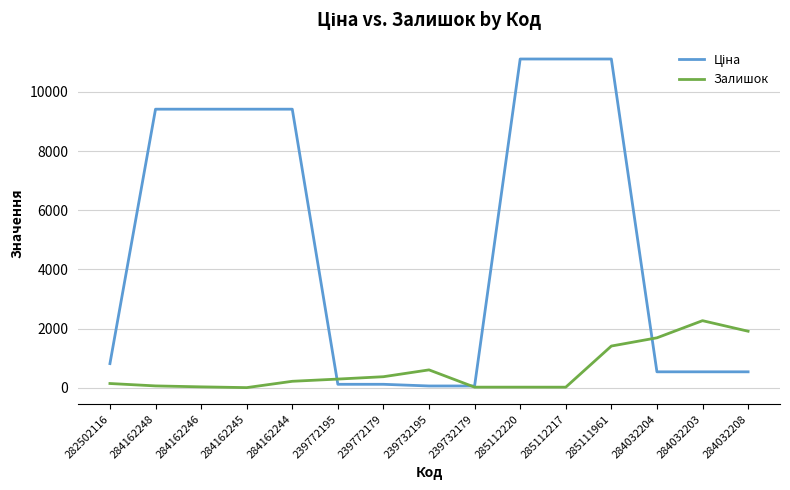

At which category is the sum across all series the highest?

285111961